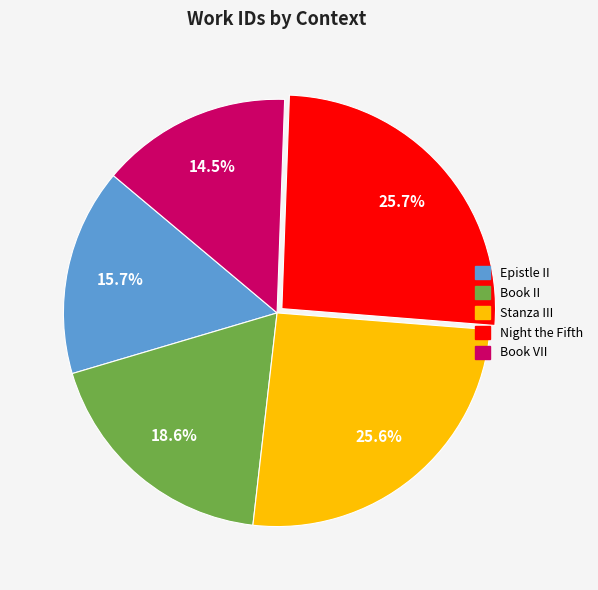

How much of the chart is everything except Night the Fifth?

74.3%